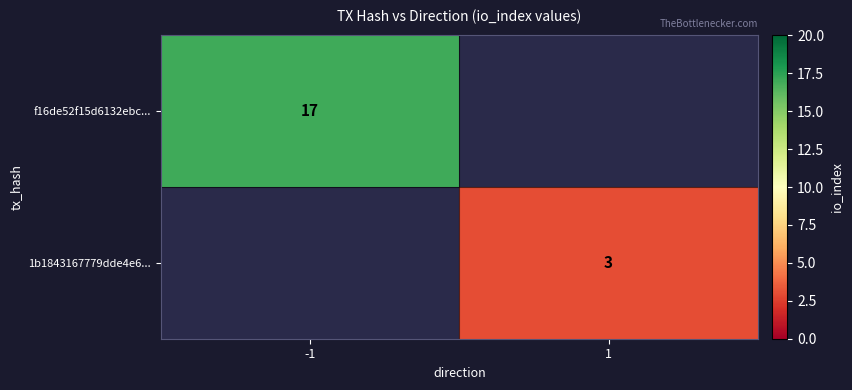

Is it true that f16de52f15d6132ebc... equals 6.6 at -1?

False